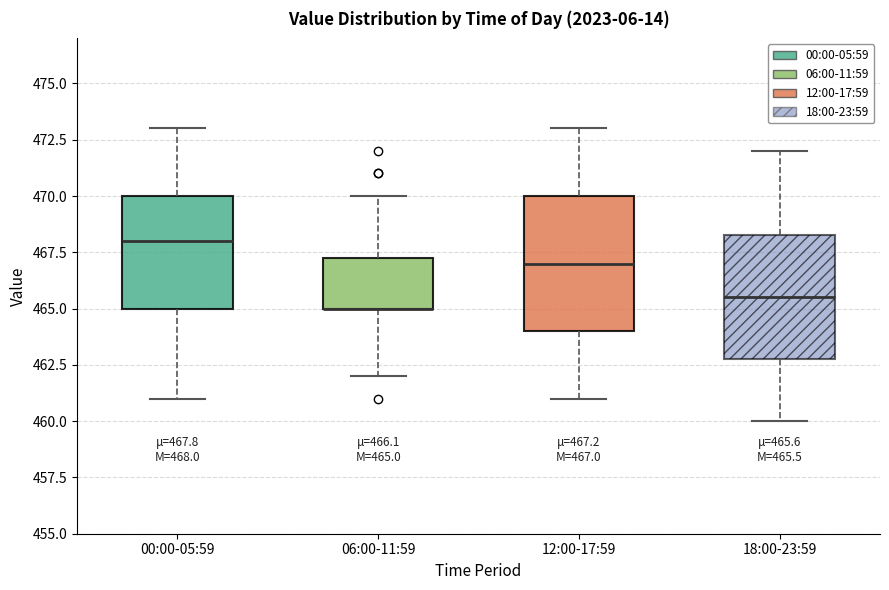

Comparing the boxes themselves (not the whiskers), which one is the tallest?

12:00-17:59